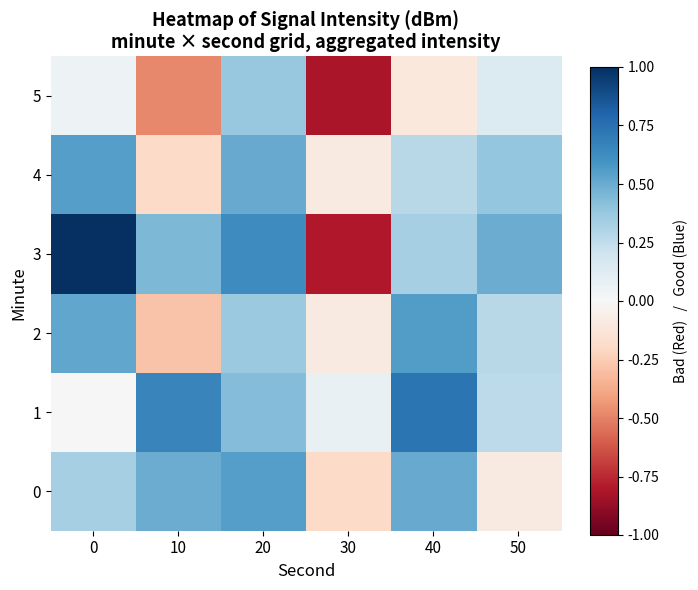

At 50, list the series in order from largest to smallest.

3, 4, 2, 1, 5, 0